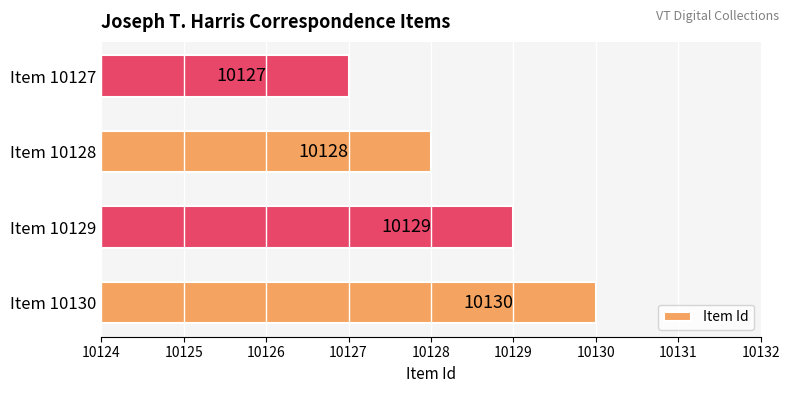

Reading bottom to top, transcribe all the data shown in this chart.

Item 10130=10130	Item 10129=10129	Item 10128=10128	Item 10127=10127